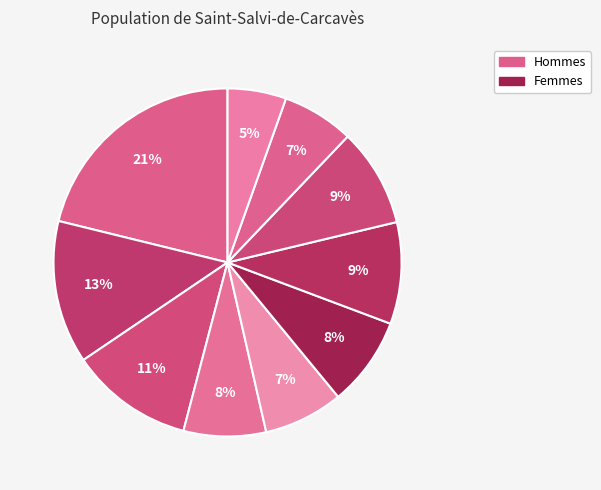

How many slices are in this pie chart?

10